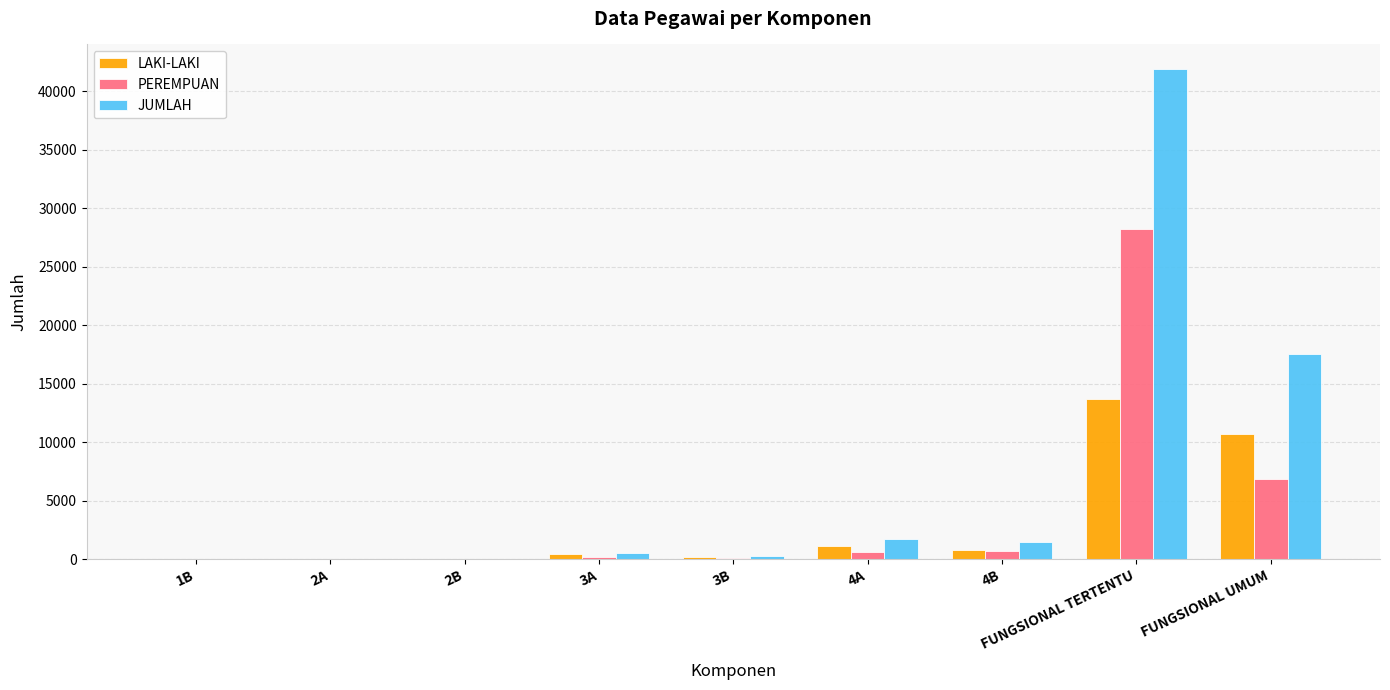

What is the total value across all series at FUNGSIONAL UMUM?

35094